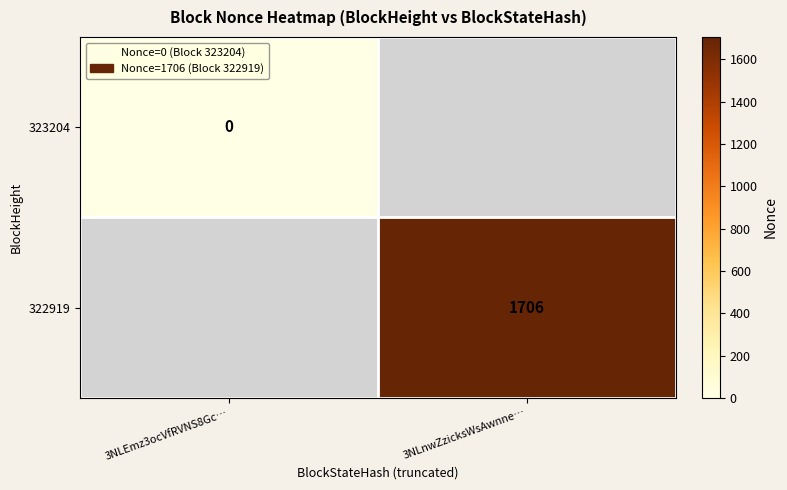

The 322919 series shows 1706 at 3NLnwZzicksWsAwnne…. True or false?

True